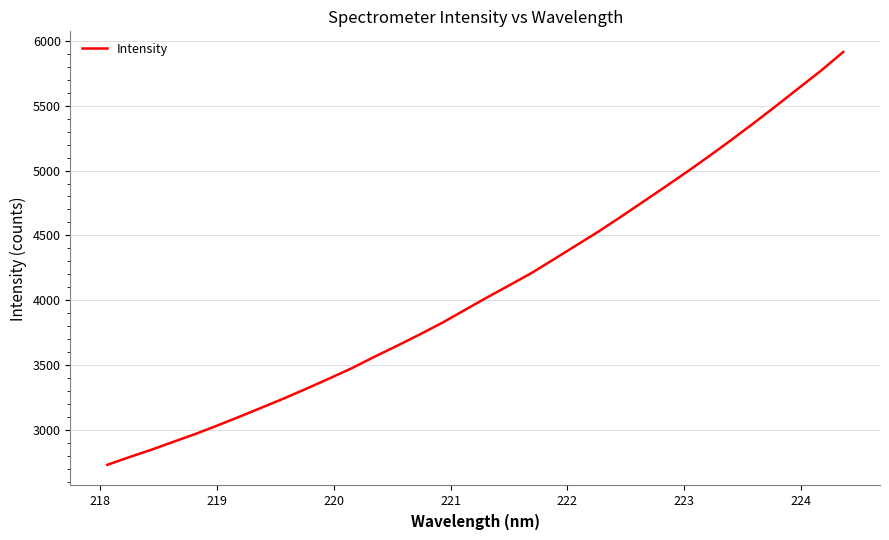

True or false: there are more than 1 points higher than both neighbors.

False